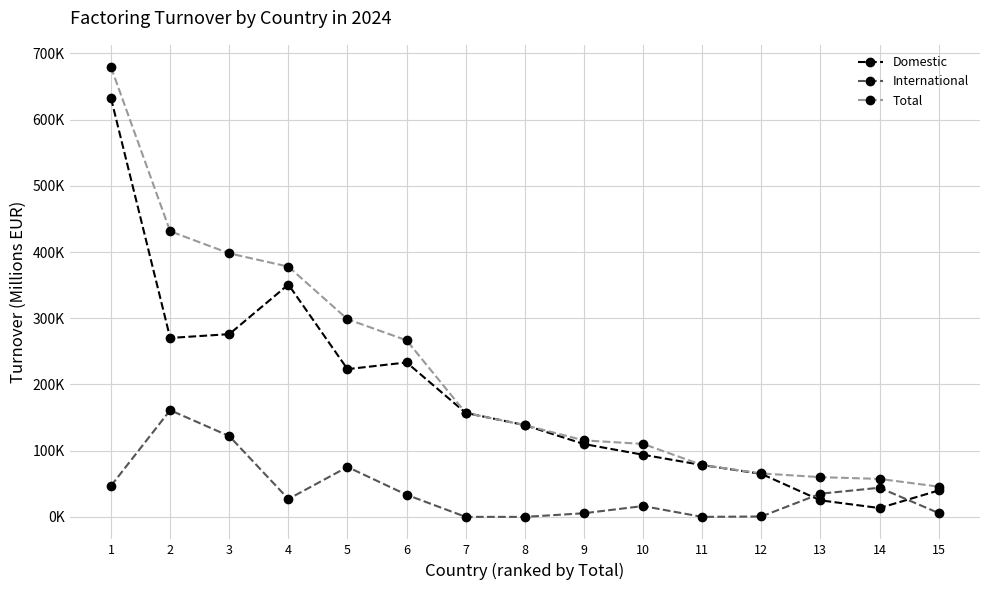

What is the maximum value shown in the chart?

679000